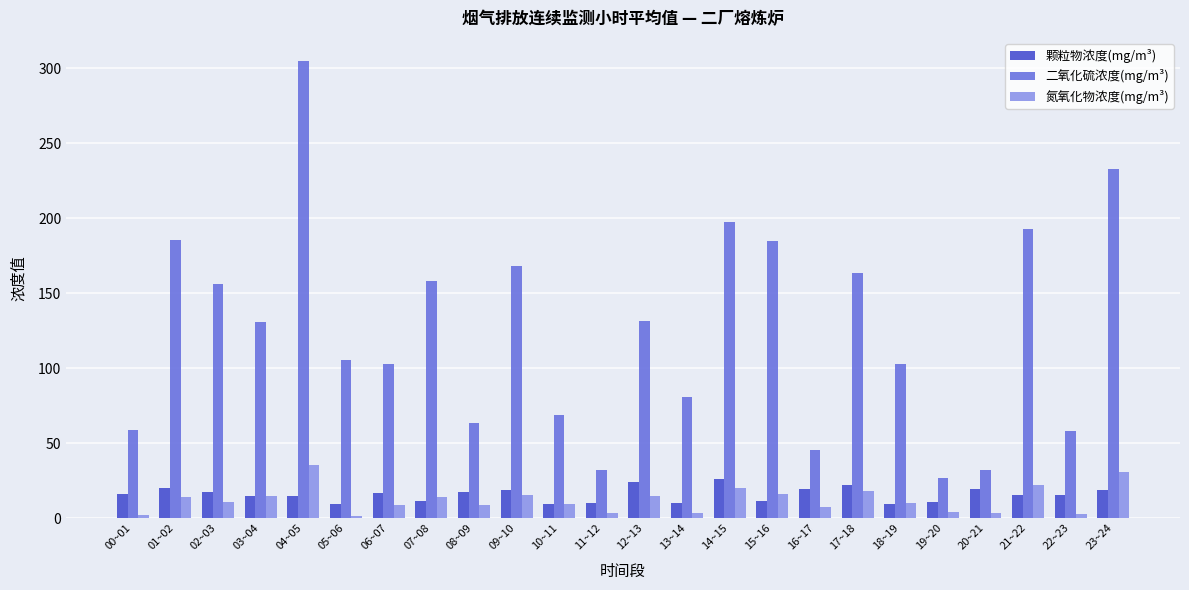

Which series has the largest range (max minus min)?

二氧化硫浓度(mg/m³)